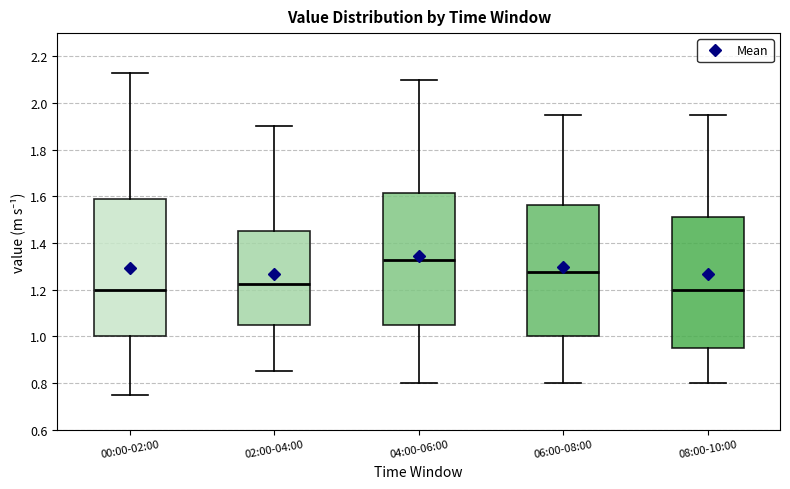

Where is the lower edge of the box for 04:00-06:00 on the y-axis? The values are not printed on the chart, so give them approximately, as read against the axis.

1.06